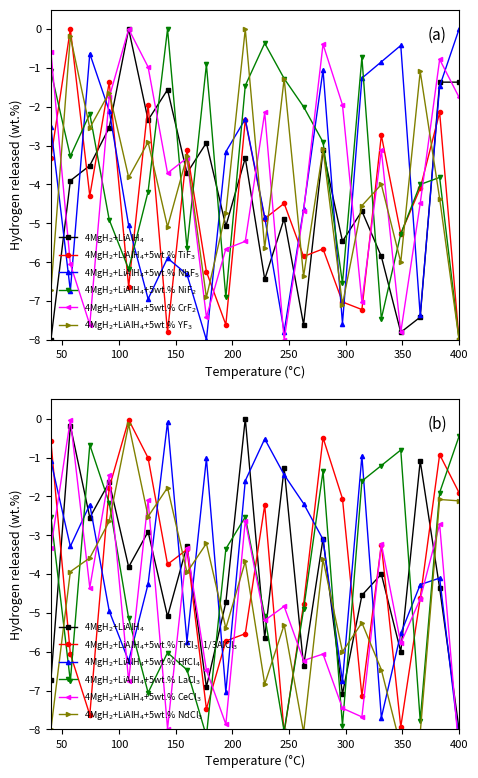

How many interior local valleys does the B (set1) series have?

8